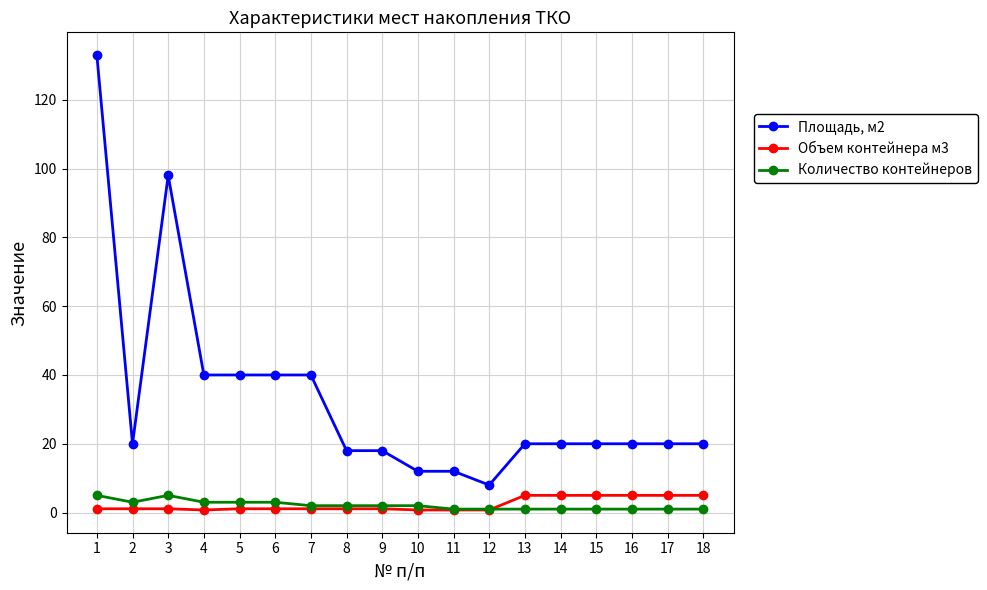

At which category does Количество контейнеров reach its first local valley?

2